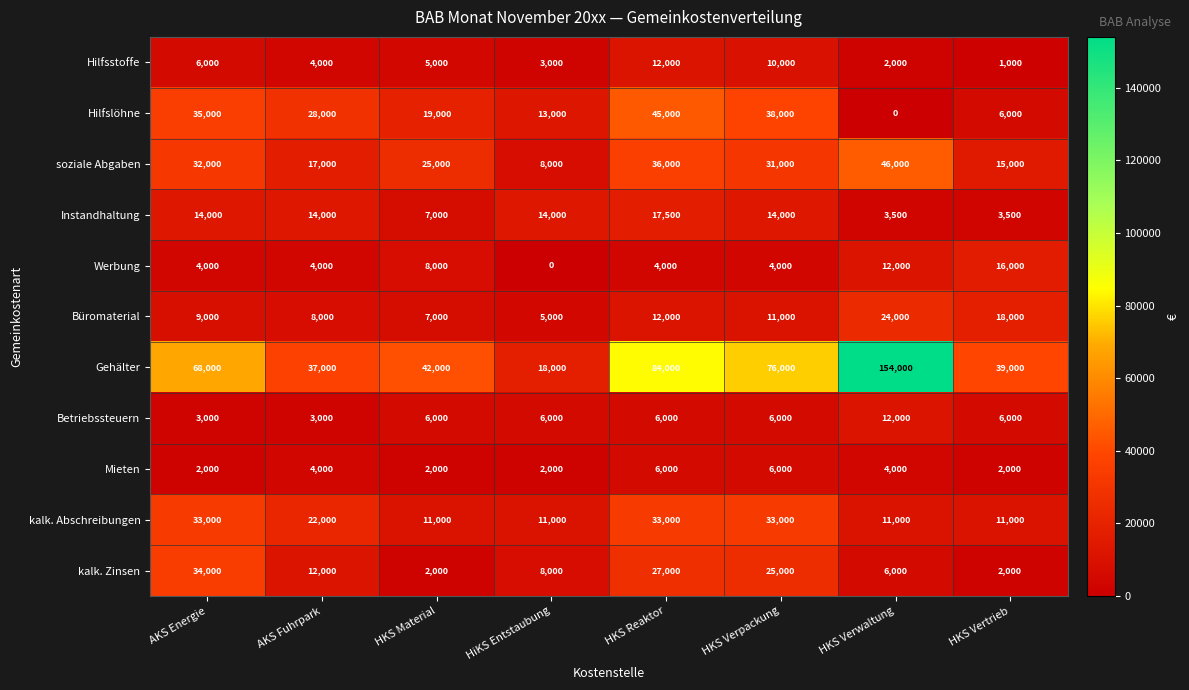

What is the highest value of the kalk. Abschreibungen series?

33000